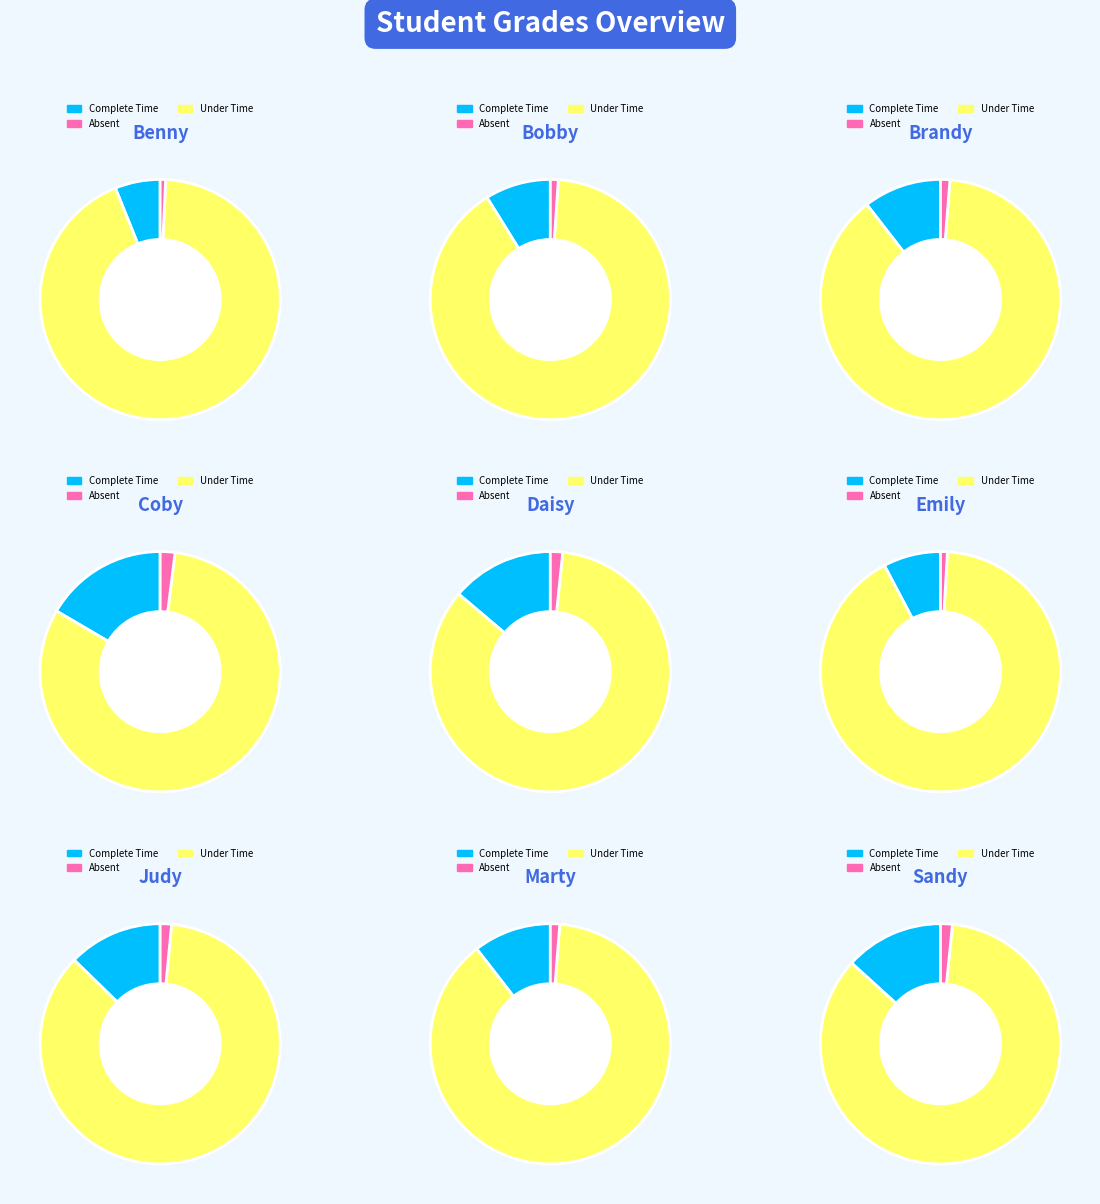

Is it true that Judy is 2% of the pie?

False